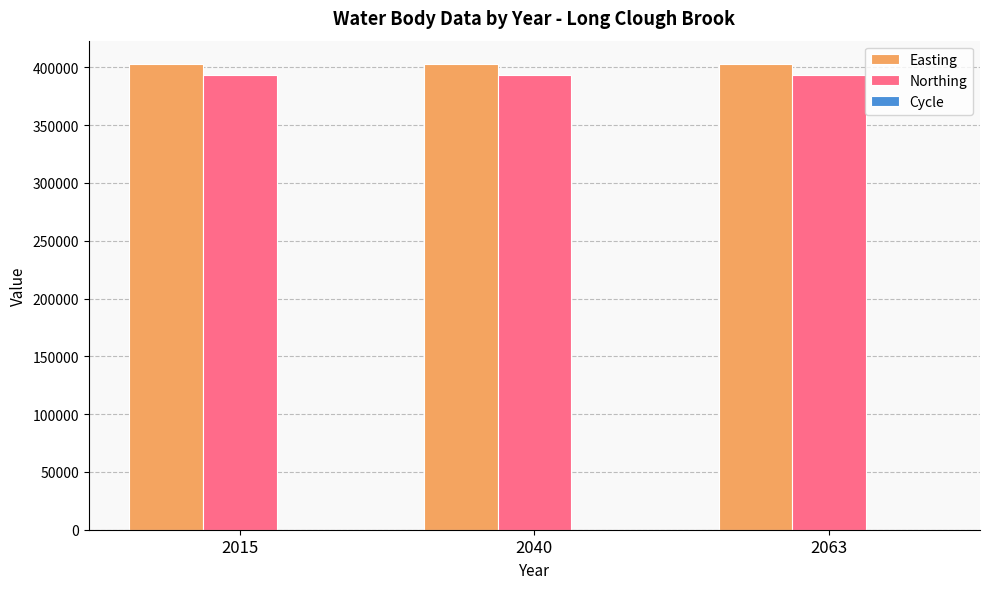

The value of Easting at 2040 is 402965. True or false?

True